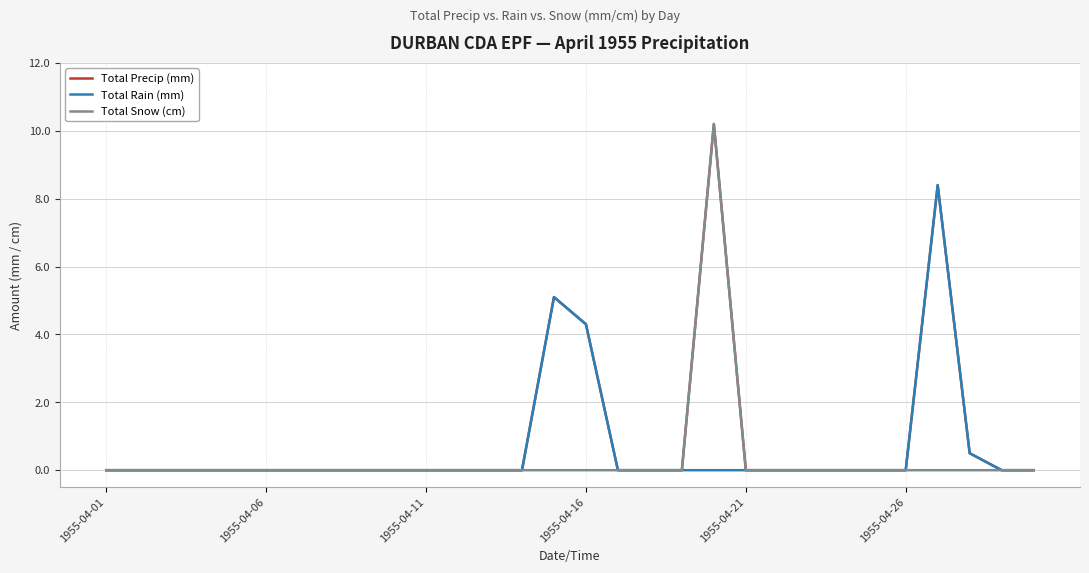

What is the greatest value displayed?

10.2